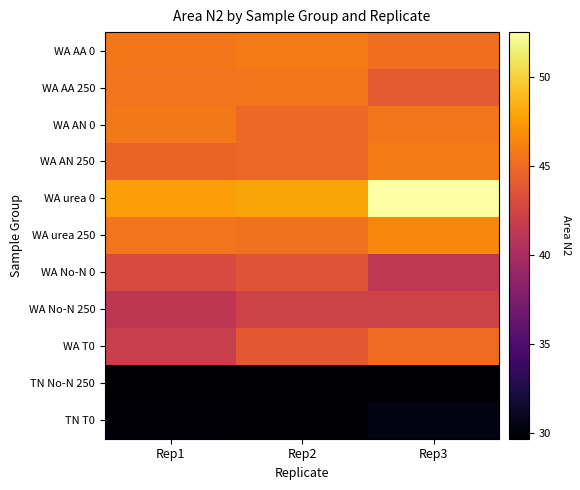

What is the total value across all series at Rep2?

464.1